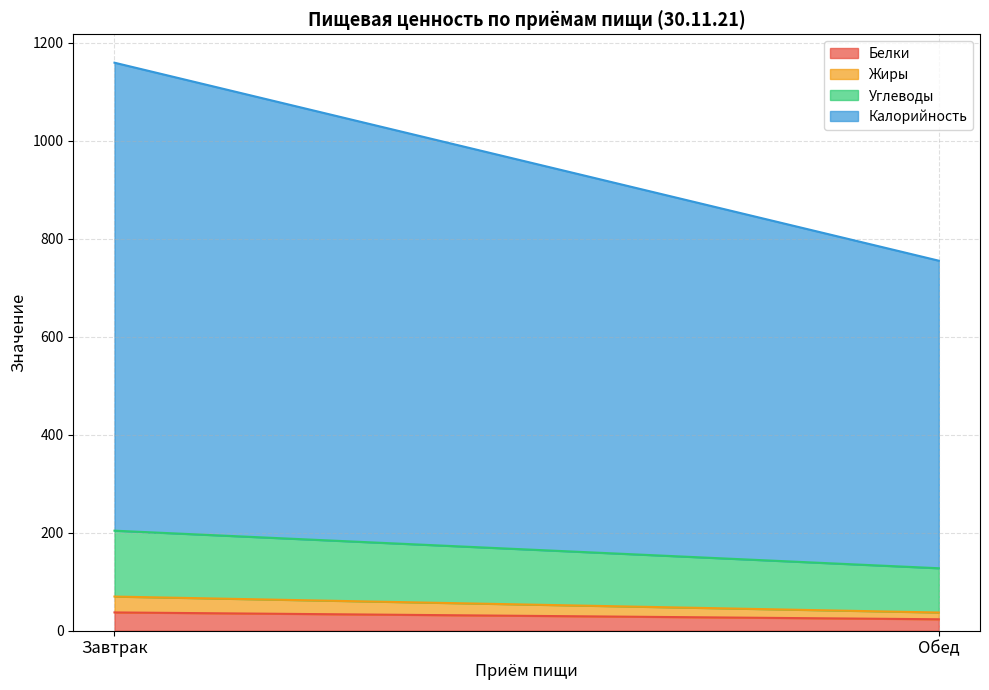

The value of Калорийность at Обед is 1084.7. True or false?

False